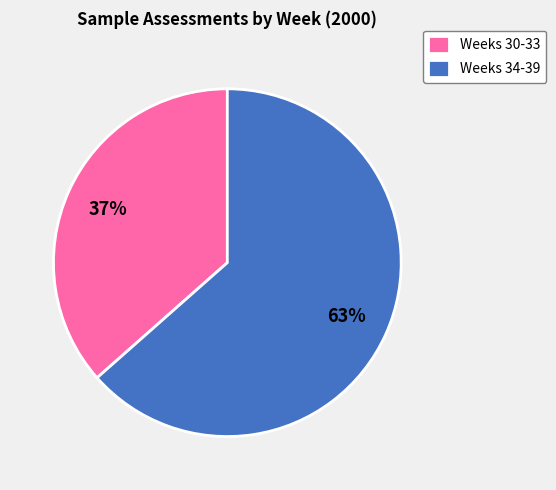

True or false: Weeks 34-39 accounts for 70% of the total.

False